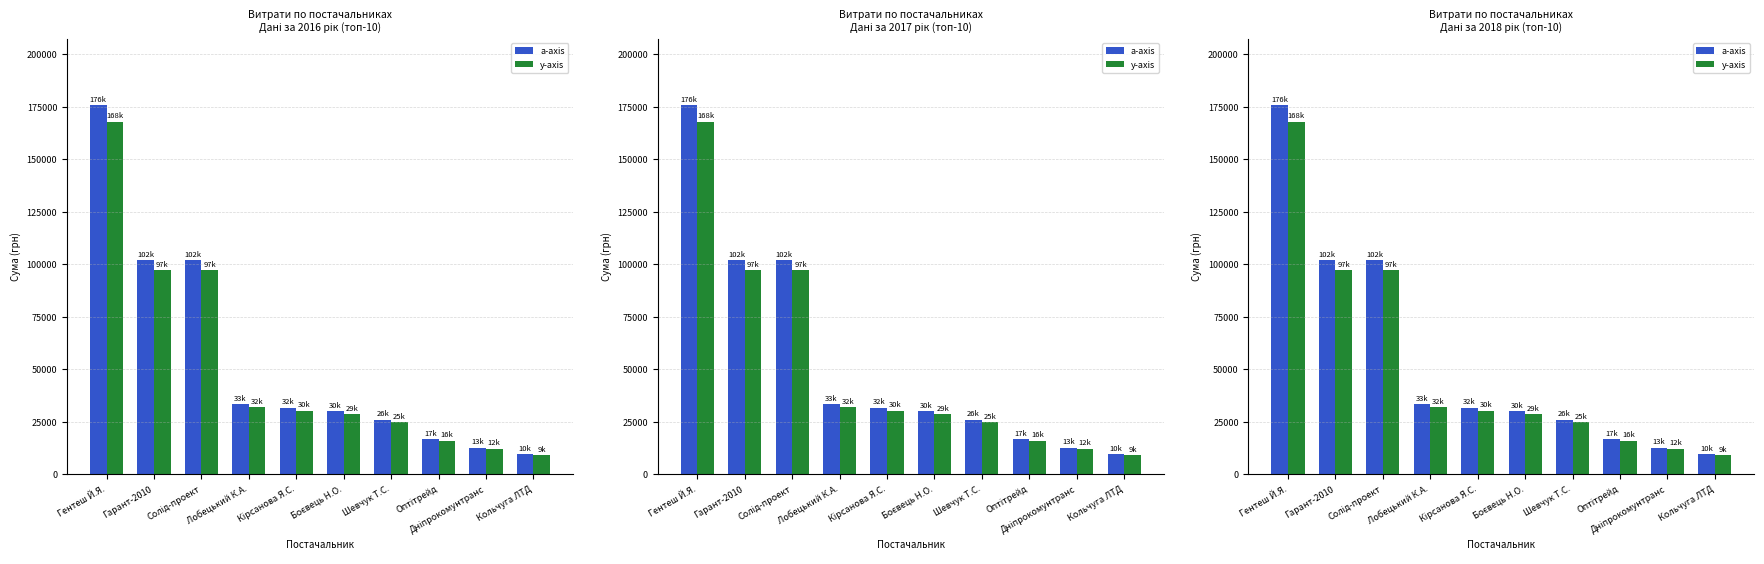

How many data points does each series have?

10